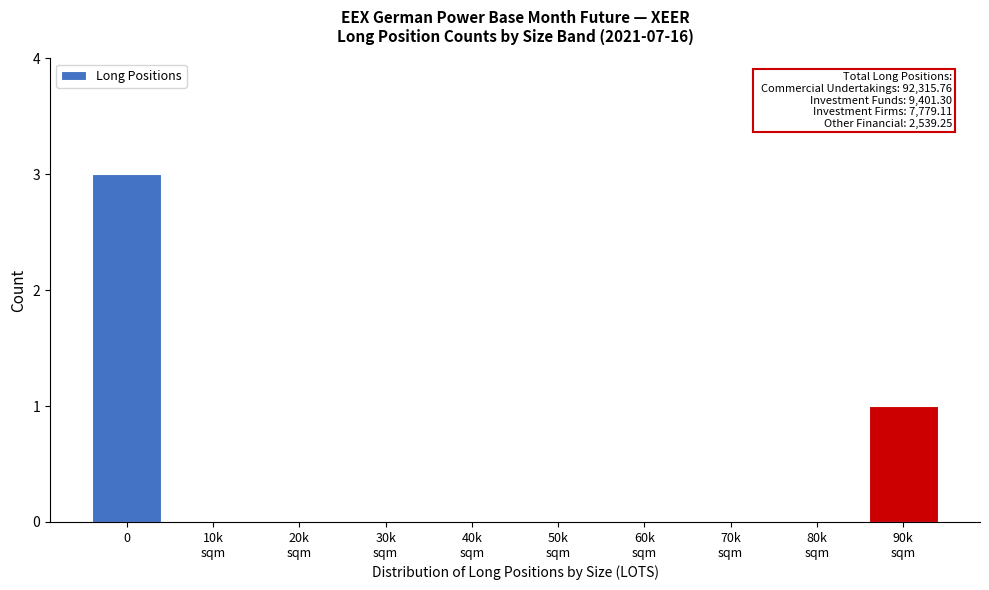

What is the sum of all values?

4